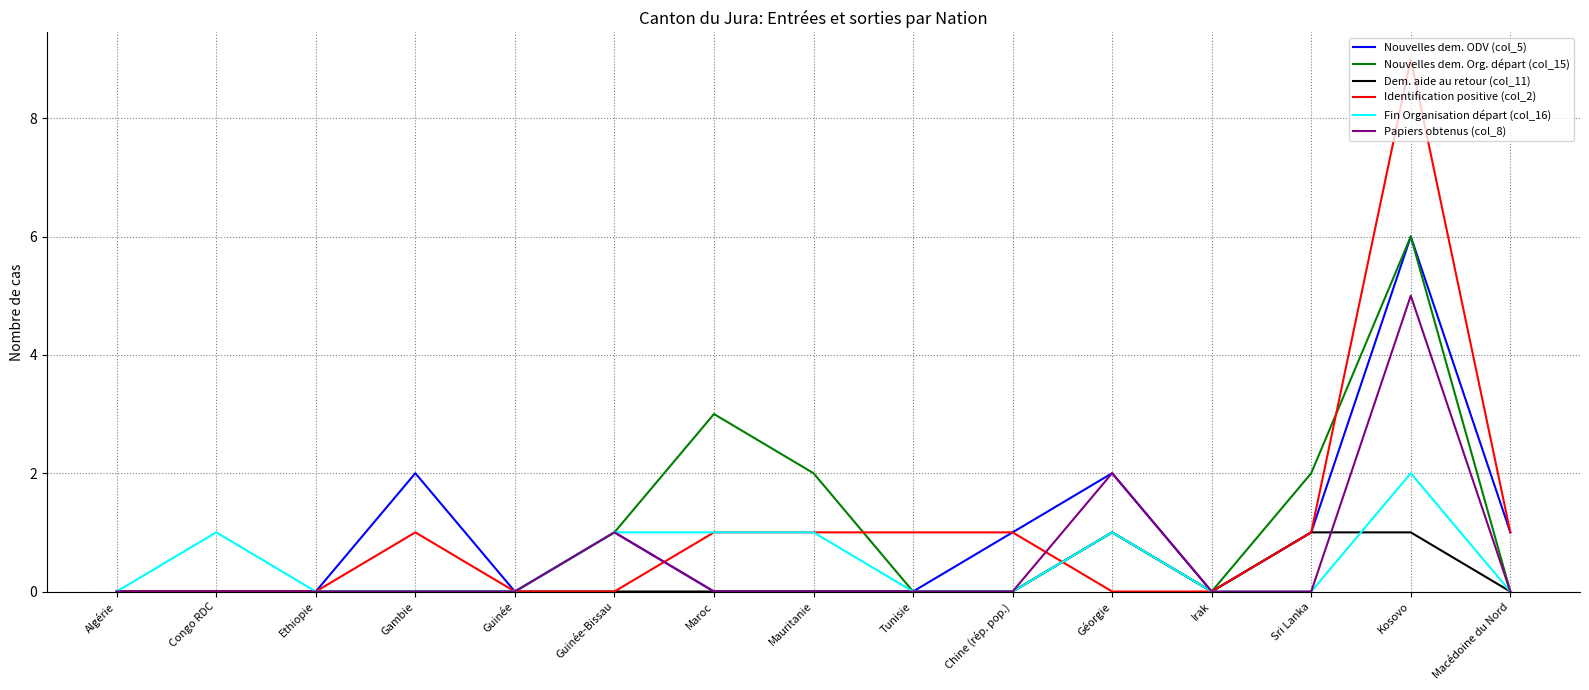

Is the value of Papiers obtenus (col_8) at Maroc greater than the value of Nouvelles dem. ODV (col_5) at Chine (rép. pop.)?

No